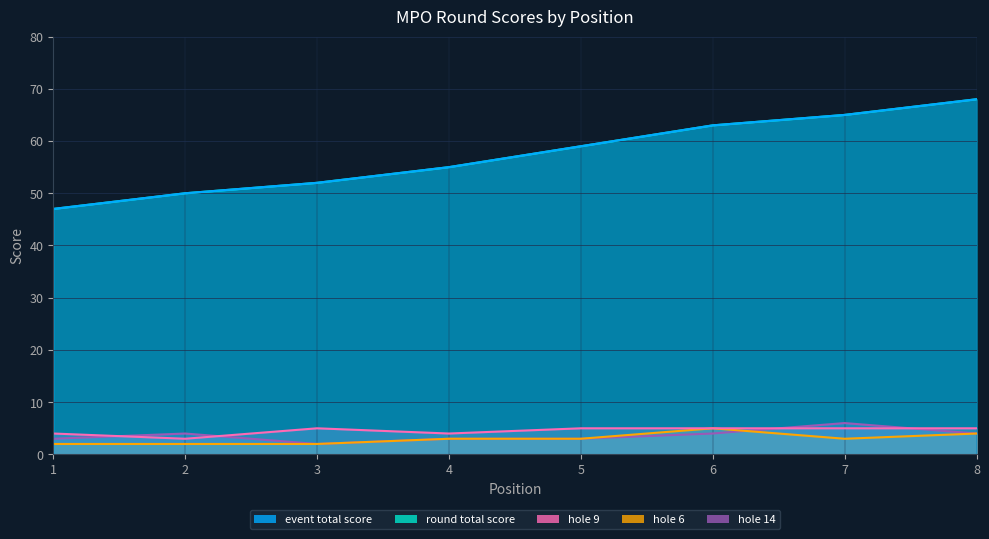

Is the value of event_total_score at 8 greater than the value of hole_9 at 1?

Yes